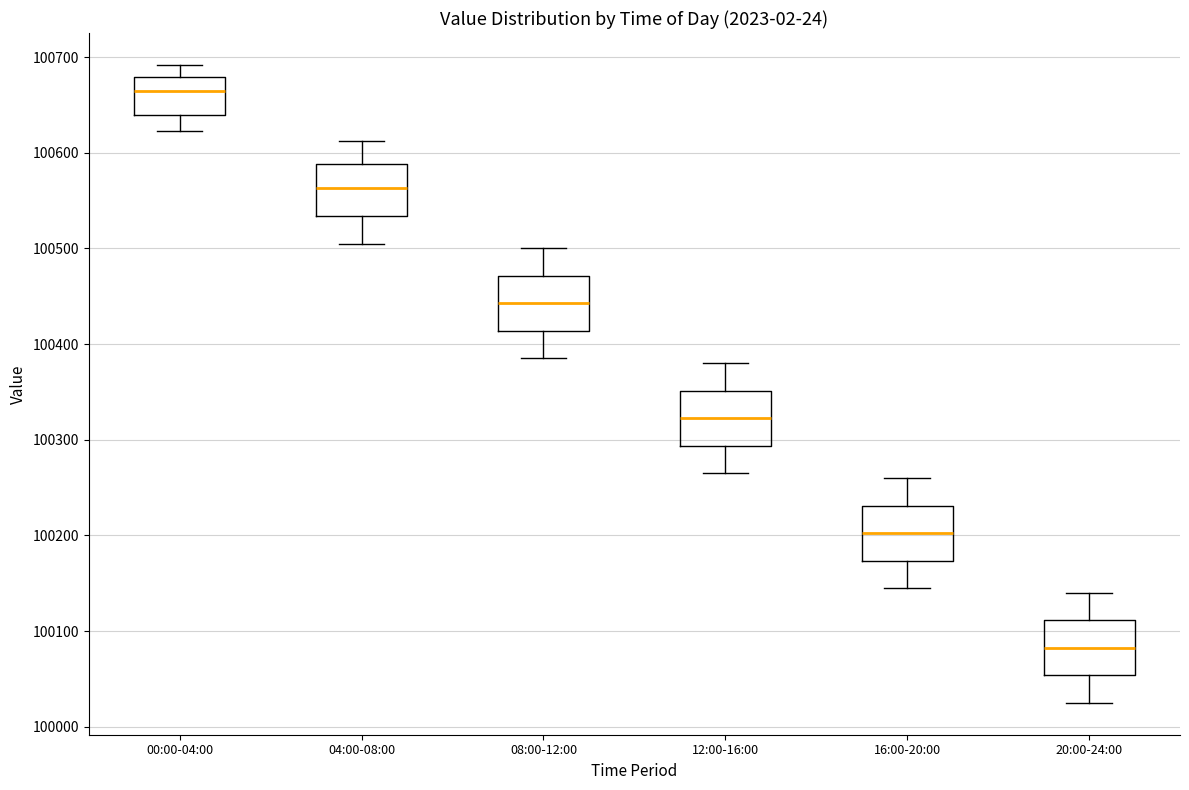

Which box has the lowest median line?

20:00-24:00